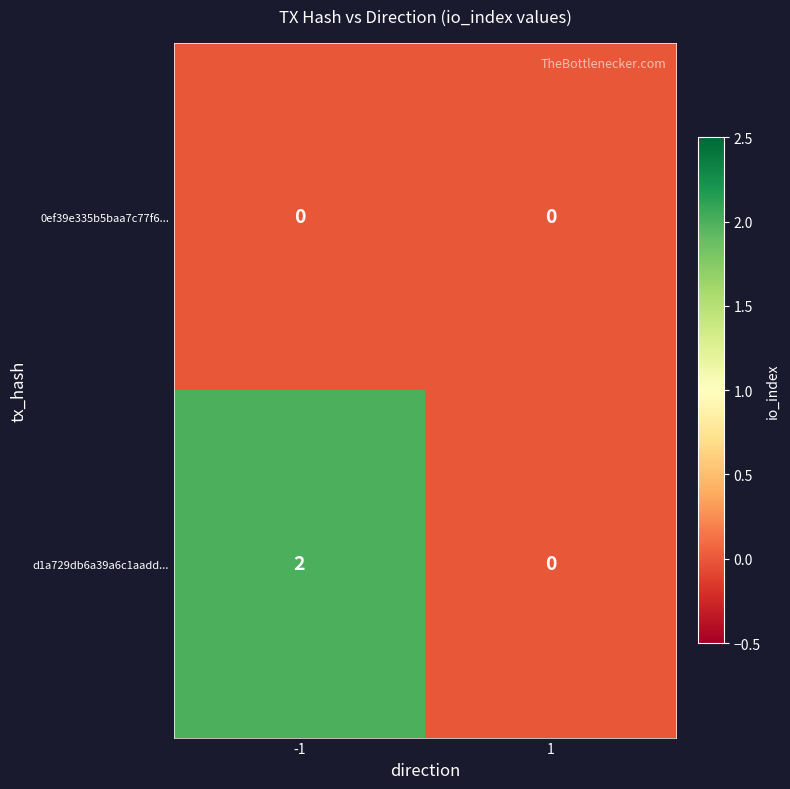

Which series has the largest range (max minus min)?

d1a729db6a39a6c1aadd...